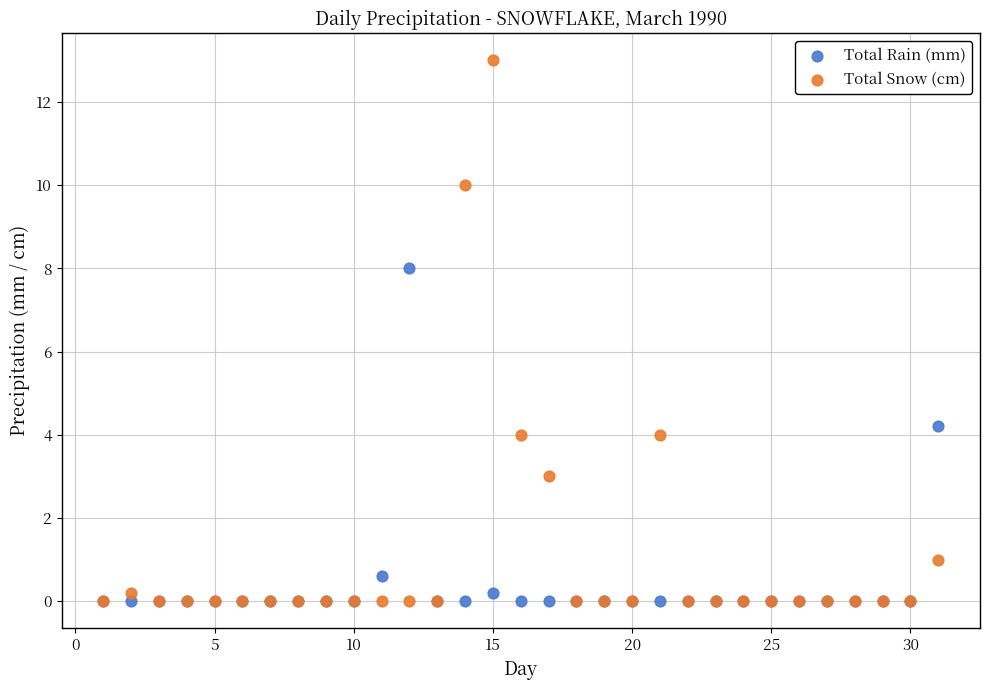

In the Total Snow (cm) series, what Y value is closest to 6?

4.0